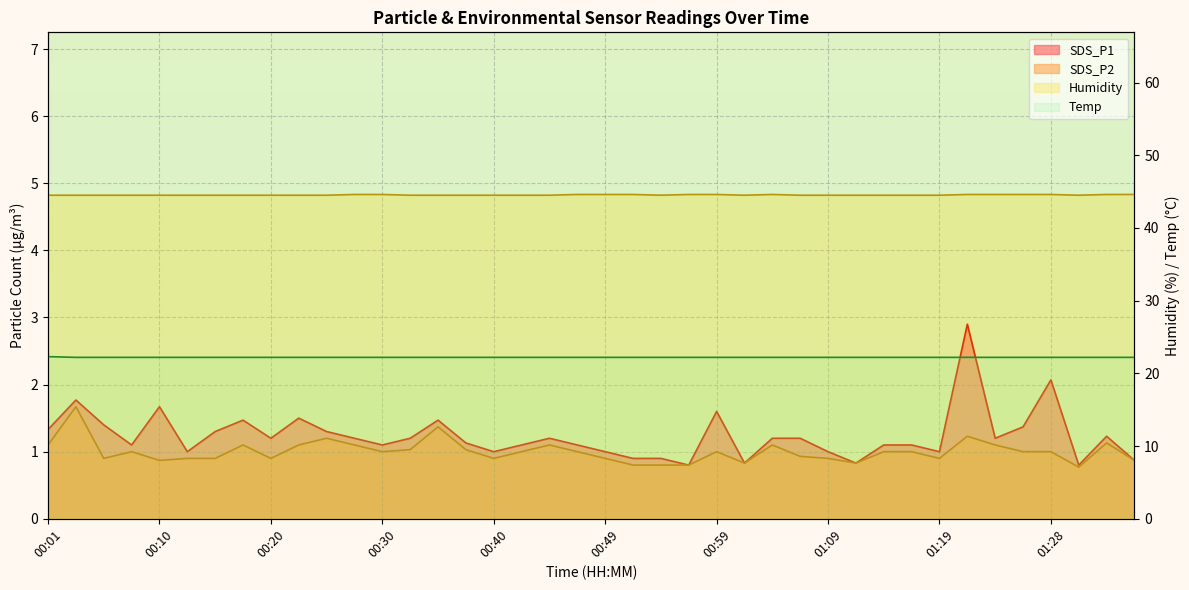

What is the lowest value of the SDS_P1 series?

0.8